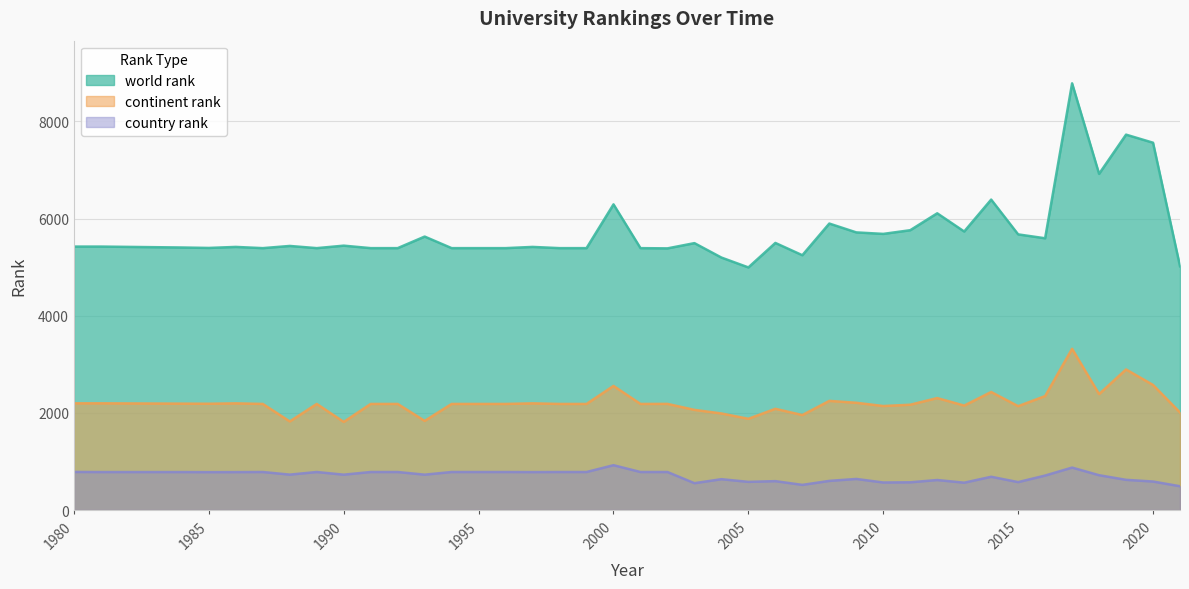

Which series has the largest total across all categories?

world rank